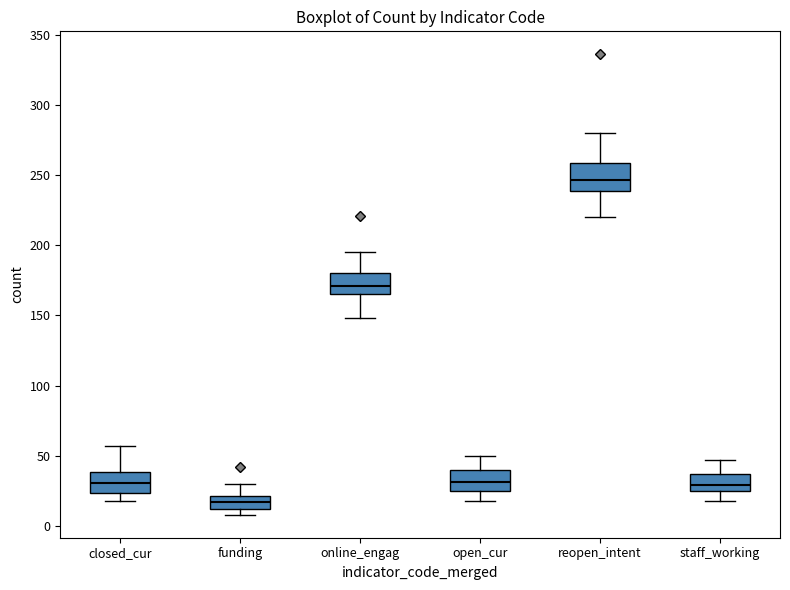

Which box has the lowest median line?

funding